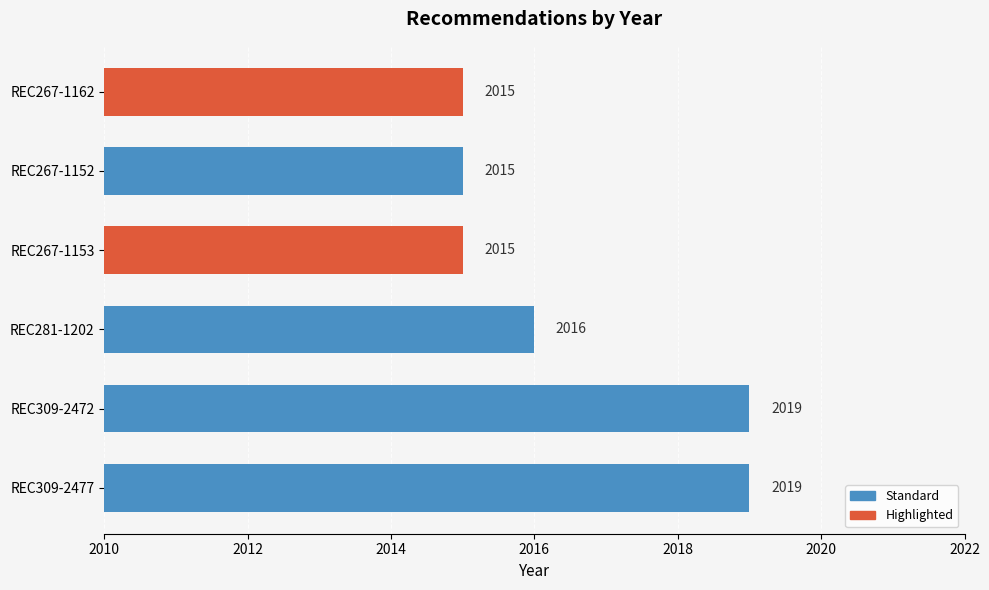

What is the sum of all values?

12099